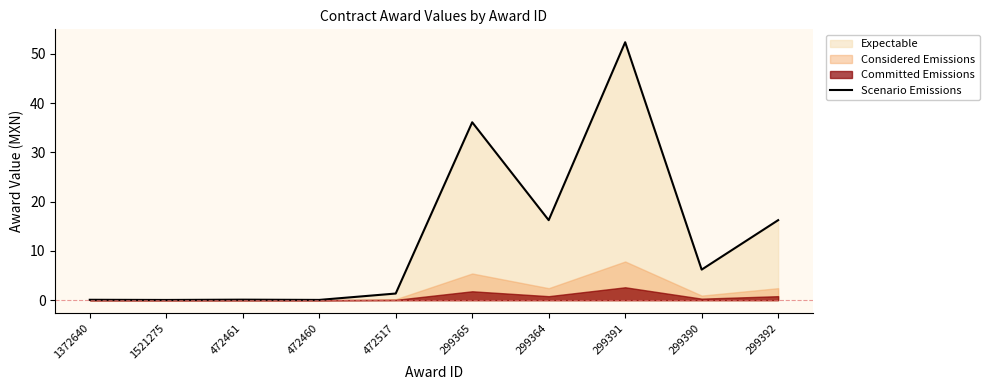

True or false: the data shows 0.1 at 1521275.

False